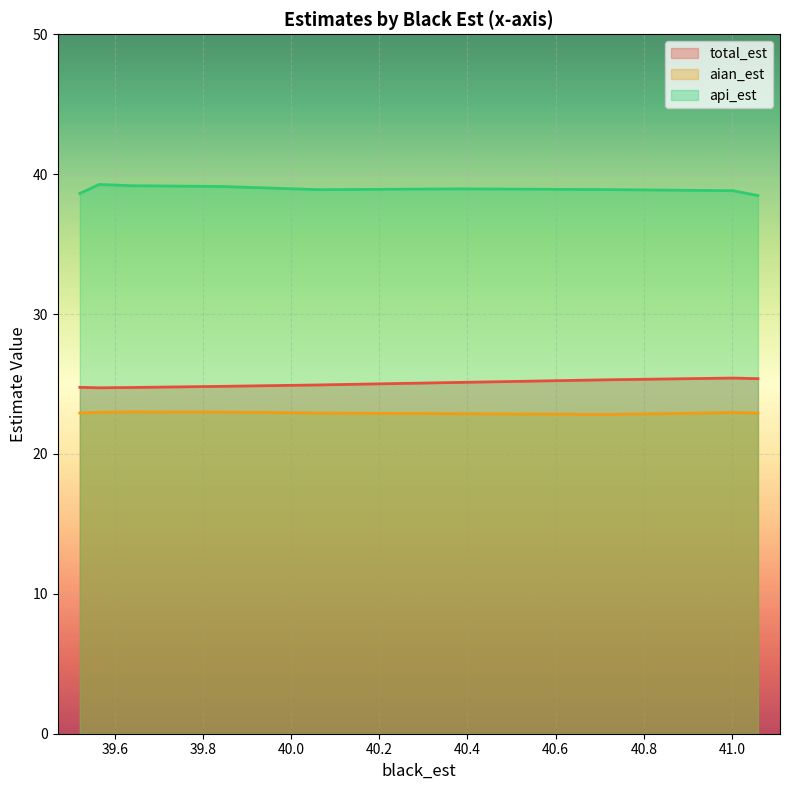

What is the minimum value shown in the chart?

22.8